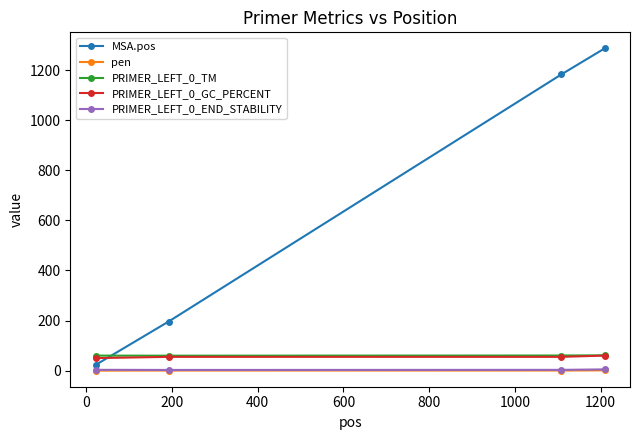

Which series has the largest total across all categories?

MSA.pos